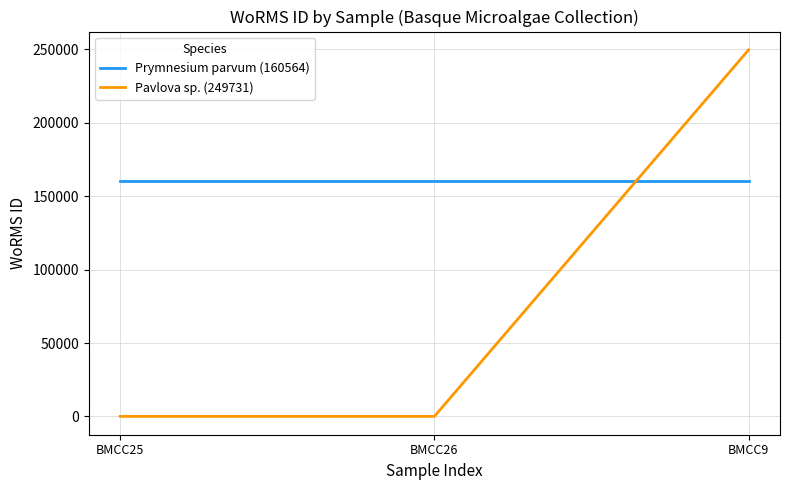

Which series has the widest spread of values?

Pavlova sp. (249731)